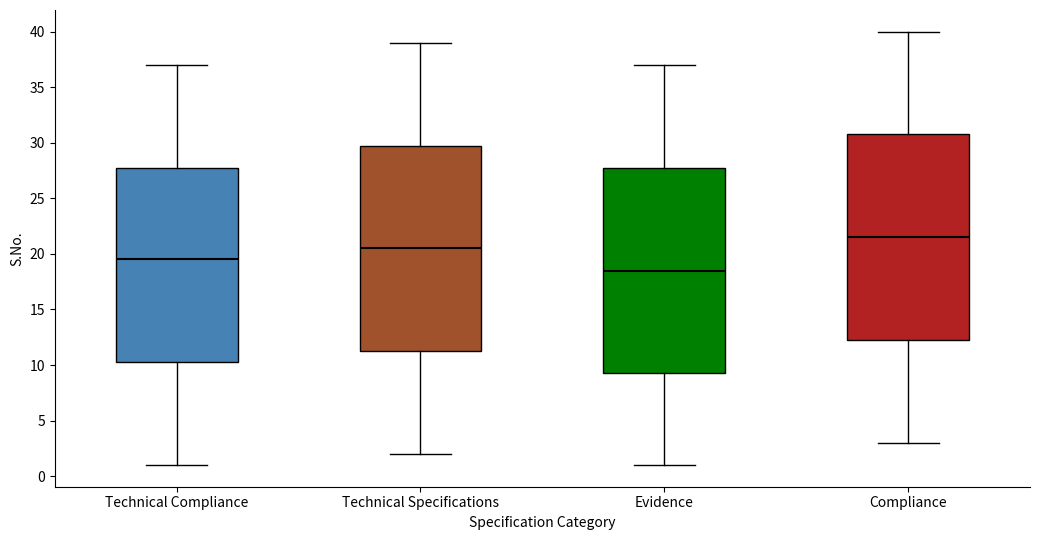

Which box's median line is the lowest?

Evidence